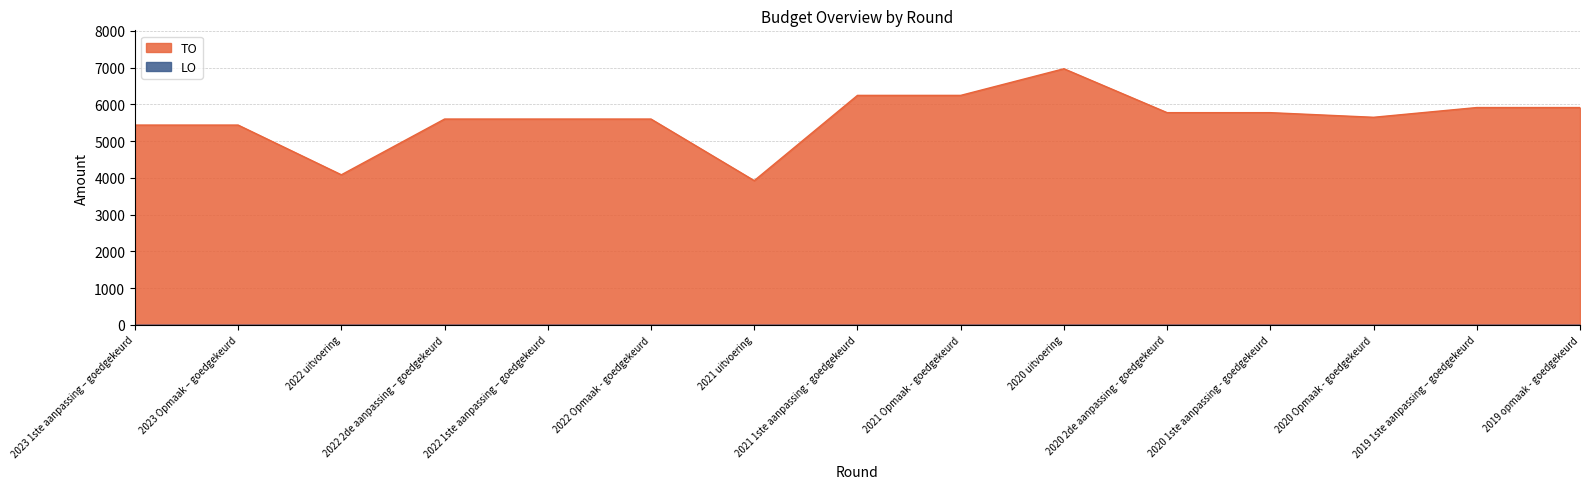

Reading left to right, what are all the values shown in this chart?

5437	5437	4084	5601	5601	5601	3925	6245	6245	6970	5775	5775	5649	5914	5914